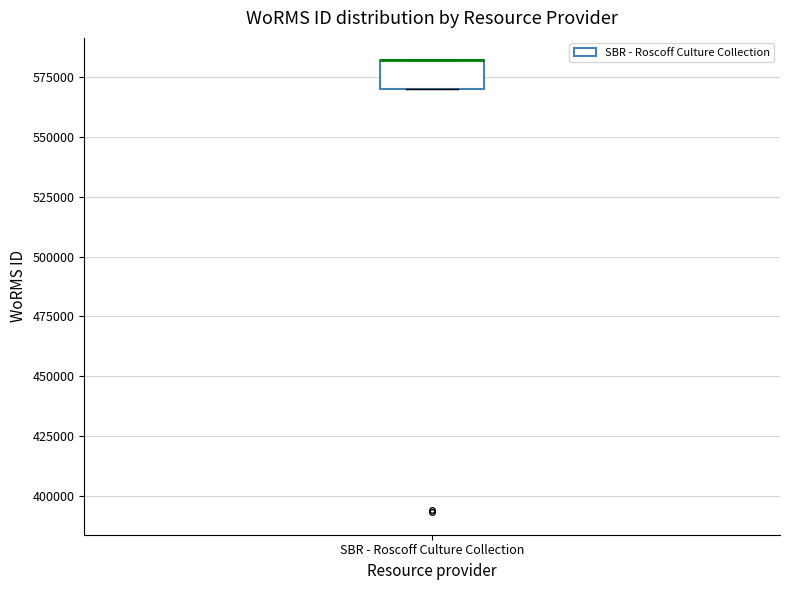

Read this box plot against the y-axis: the position of the median line, the range covered by the box, and the ends of both whiskers. The values are not printed on the chart, so give them approximately, as read against the axis.

median 580000 (drawn on the box's upper edge), box 570000 to 580000, whiskers 570000 to 580000